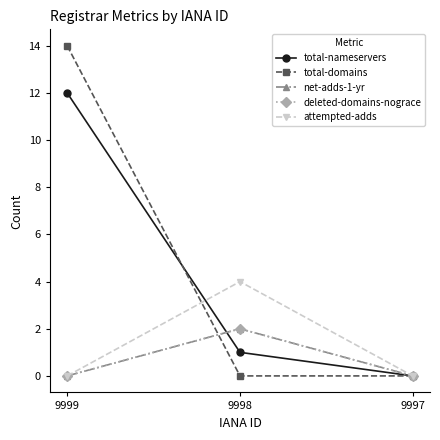

Does the chart have visible grid lines?

No